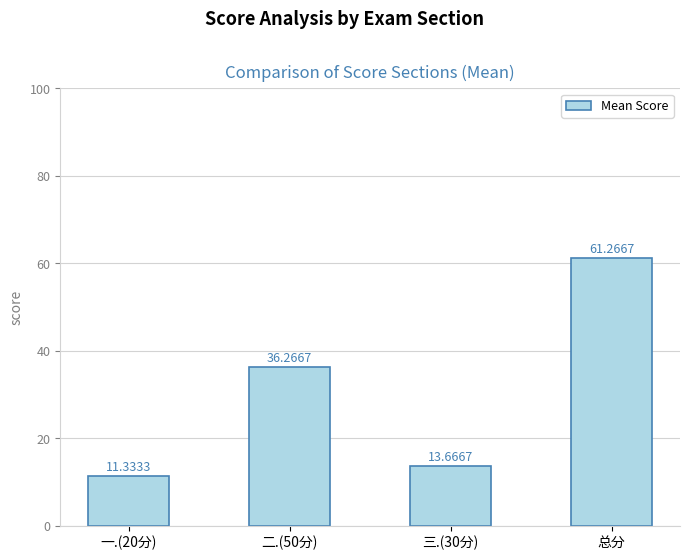

Which category has the highest value across all series?

总分